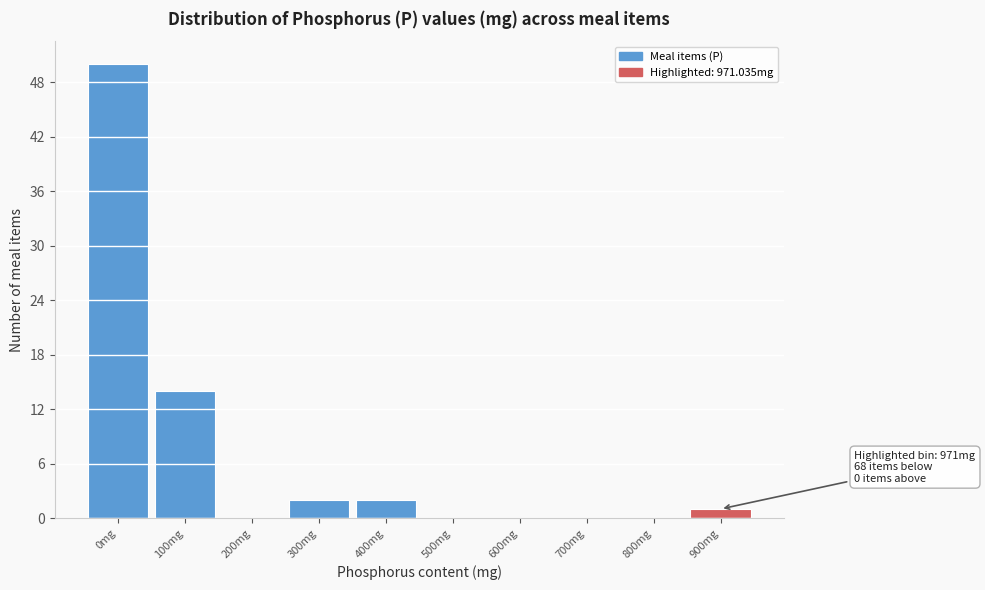

Reading right to left, transcribe all the data shown in this chart.

900mg=1	800mg=0	700mg=0	600mg=0	500mg=0	400mg=2	300mg=2	200mg=0	100mg=14	0mg=50